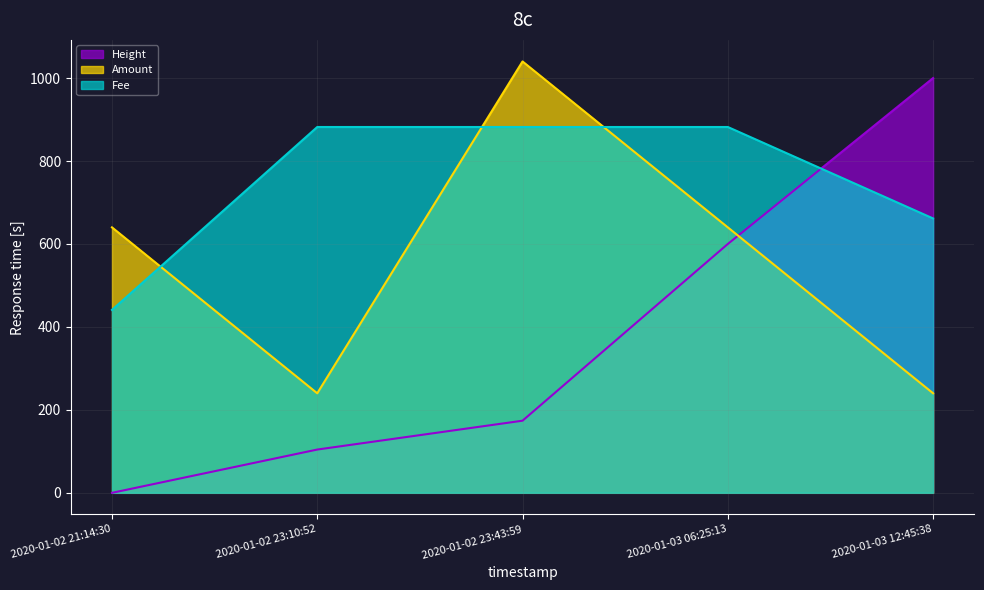

Rank the series by their average value, from highest to lowest.

Fee, Amount, Height